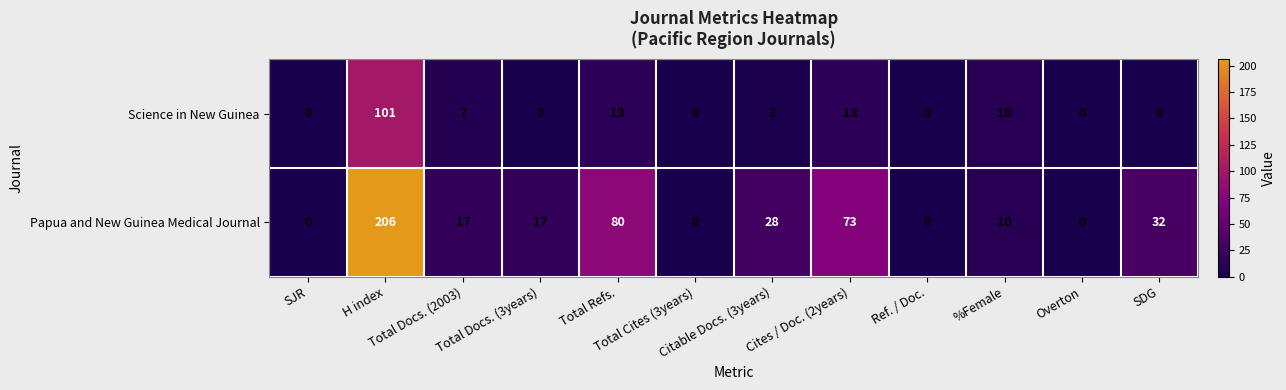

Which series has the widest spread of values?

Papua and New Guinea Medical Journal